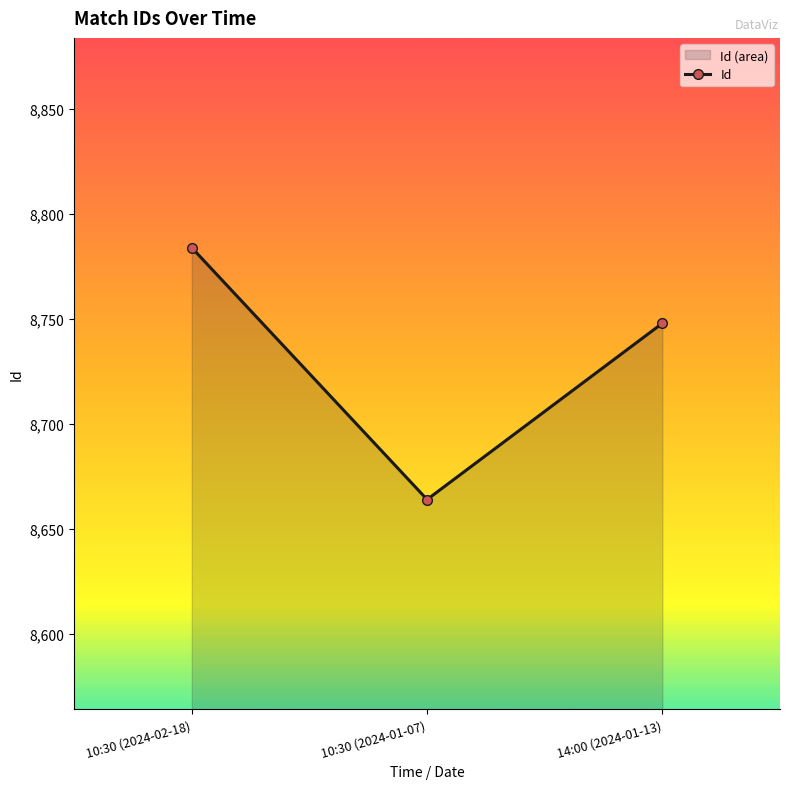

Where does the data first go above 8748?

10:30 (2024-02-18)